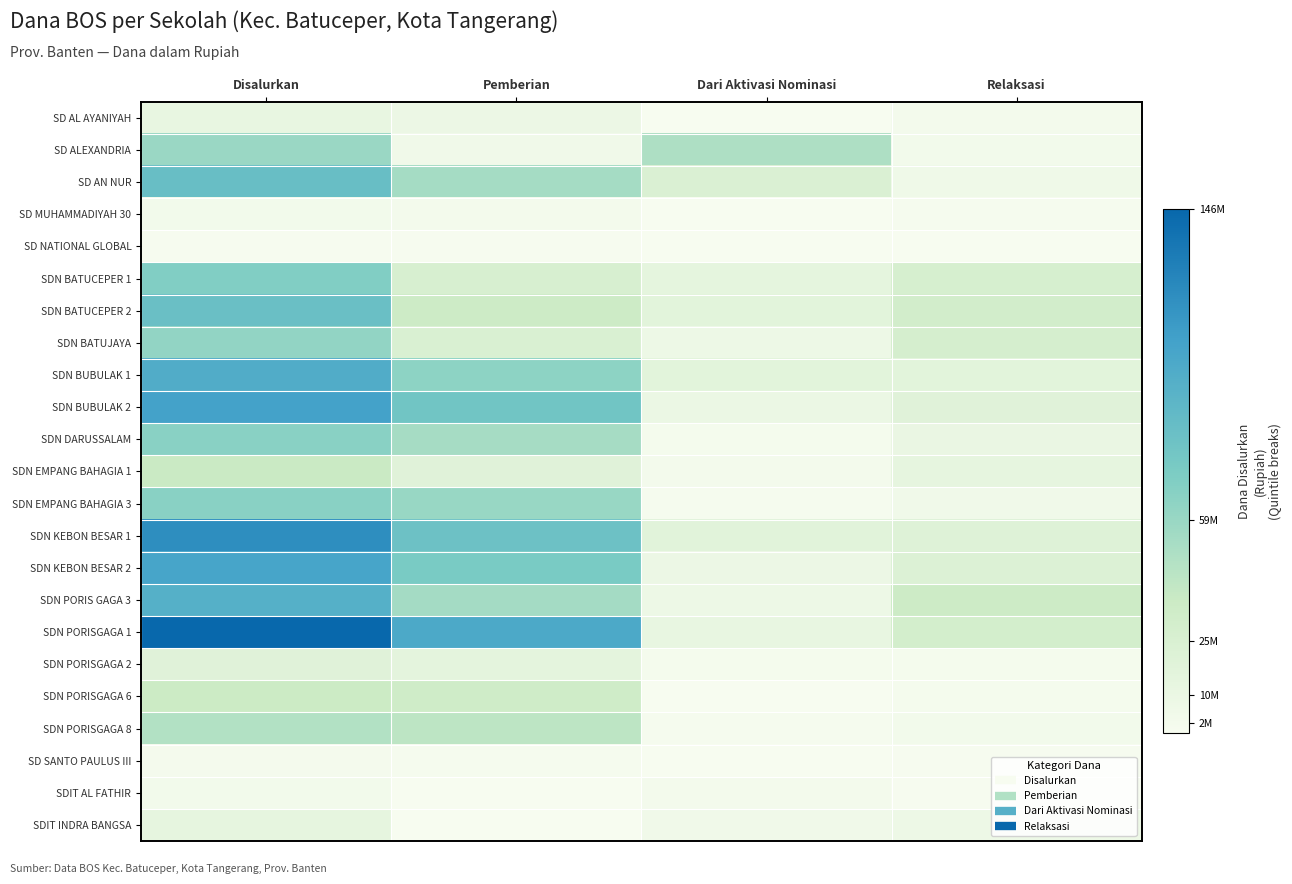

Reading left to right, transcribe all the data shown in this chart.

SD AL AYANIYAH: Disalurkan=13050000	Pemberian=9450000	Dari Aktivasi Nominasi=450000	Relaksasi=3150000
SD ALEXANDRIA: Disalurkan=58950000	Pemberian=5175000	Dari Aktivasi Nominasi=50175000	Relaksasi=3600000
SD AN NUR: Disalurkan=84825000	Pemberian=54000000	Dari Aktivasi Nominasi=24300000	Relaksasi=6525000
SD MUHAMMADIYAH 30: Disalurkan=4275000	Pemberian=2925000	Dari Aktivasi Nominasi=0	Relaksasi=1350000
SD NATIONAL GLOBAL: Disalurkan=900000	Pemberian=900000	Dari Aktivasi Nominasi=0	Relaksasi=0
SDN BATUCEPER 1: Disalurkan=69975000	Pemberian=26775000	Dari Aktivasi Nominasi=15300000	Relaksasi=27900000
SDN BATUCEPER 2: Disalurkan=83700000	Pemberian=35325000	Dari Aktivasi Nominasi=17550000	Relaksasi=30825000
SDN BATUJAYA: Disalurkan=62325000	Pemberian=25425000	Dari Aktivasi Nominasi=8100000	Relaksasi=28800000
SDN BUBULAK 1: Disalurkan=99900000	Pemberian=65025000	Dari Aktivasi Nominasi=17550000	Relaksasi=17325000
SDN BUBULAK 2: Disalurkan=108675000	Pemberian=78975000	Dari Aktivasi Nominasi=9900000	Relaksasi=19800000
SDN DARUSSALAM: Disalurkan=66600000	Pemberian=53325000	Dari Aktivasi Nominasi=2250000	Relaksasi=11025000
SDN EMPANG BAHAGIA 1: Disalurkan=37350000	Pemberian=19800000	Dari Aktivasi Nominasi=2925000	Relaksasi=14625000
SDN EMPANG BAHAGIA 3: Disalurkan=66600000	Pemberian=59850000	Dari Aktivasi Nominasi=1350000	Relaksasi=5400000
SDN KEBON BESAR 1: Disalurkan=121725000	Pemberian=82125000	Dari Aktivasi Nominasi=18450000	Relaksasi=21150000
SDN KEBON BESAR 2: Disalurkan=106200000	Pemberian=74025000	Dari Aktivasi Nominasi=9450000	Relaksasi=22725000
SDN PORIS GAGA 3: Disalurkan=97425000	Pemberian=54225000	Dari Aktivasi Nominasi=8325000	Relaksasi=34875000
SDN PORISGAGA 1: Disalurkan=146025000	Pemberian=102825000	Dari Aktivasi Nominasi=13050000	Relaksasi=30150000
SDN PORISGAGA 2: Disalurkan=19800000	Pemberian=15750000	Dari Aktivasi Nominasi=1800000	Relaksasi=2250000
SDN PORISGAGA 6: Disalurkan=36000000	Pemberian=33975000	Dari Aktivasi Nominasi=225000	Relaksasi=1800000
SDN PORISGAGA 8: Disalurkan=48150000	Pemberian=42975000	Dari Aktivasi Nominasi=1350000	Relaksasi=3825000
SD SANTO PAULUS III: Disalurkan=2475000	Pemberian=1575000	Dari Aktivasi Nominasi=0	Relaksasi=900000
SDIT AL FATHIR: Disalurkan=4500000	Pemberian=450000	Dari Aktivasi Nominasi=3150000	Relaksasi=900000
SDIT INDRA BANGSA: Disalurkan=14400000	Pemberian=450000	Dari Aktivasi Nominasi=5400000	Relaksasi=8550000